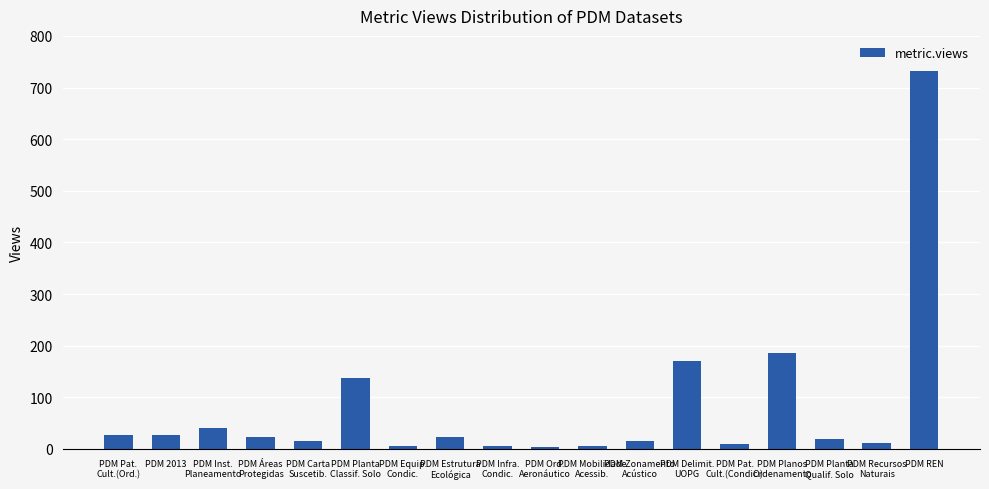

What is the smallest value displayed?

3